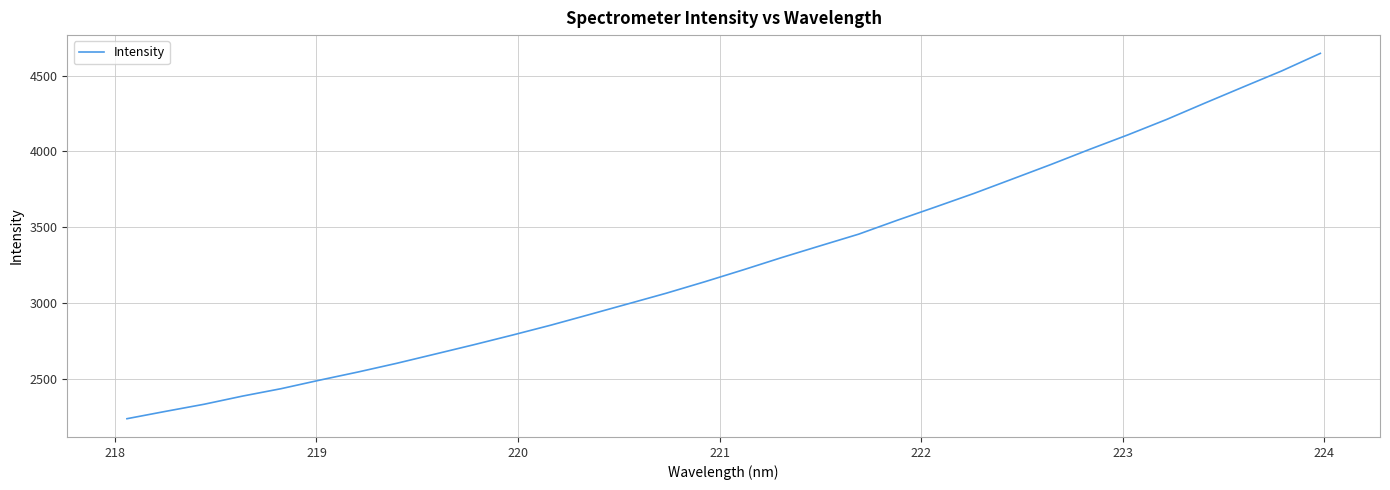

What is the greatest value displayed?

4646.7